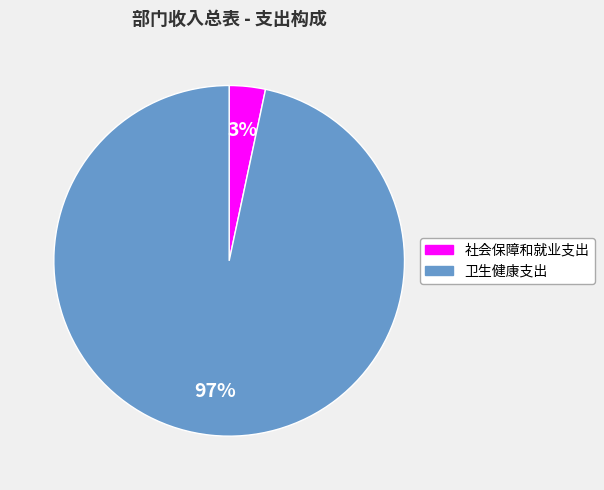

What percentage is the 卫生健康支出 slice, to the nearest percent?

97%